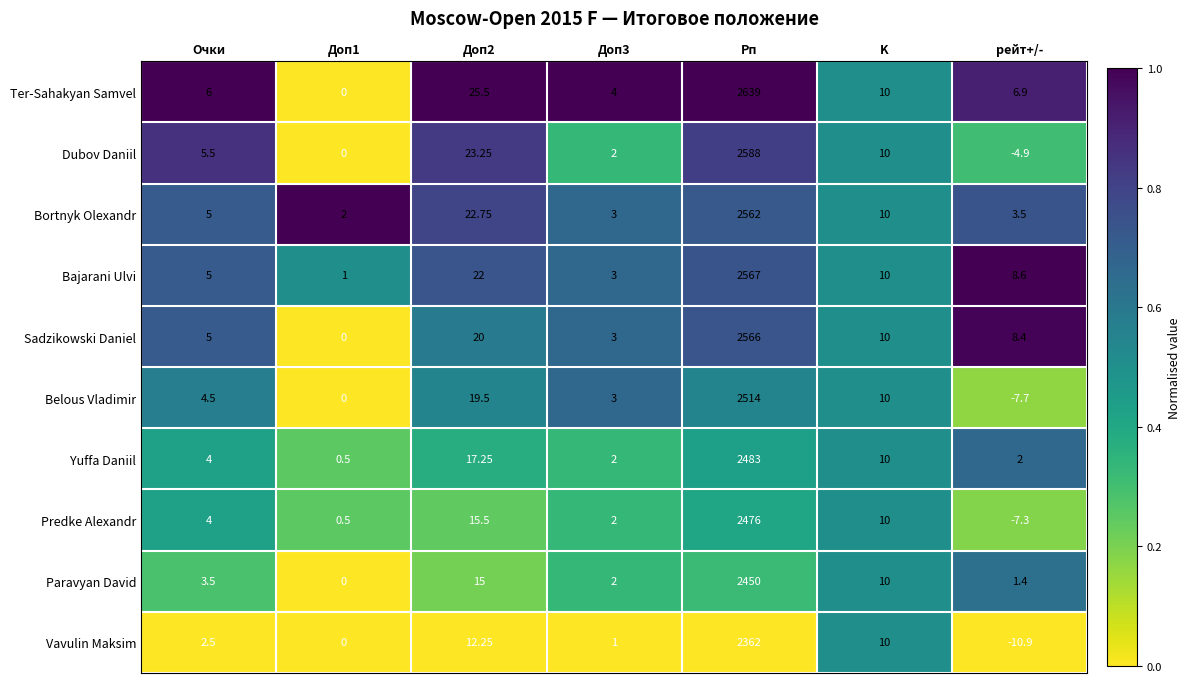

Rank the series at Рп from highest to lowest value.

Ter-Sahakyan Samvel, Dubov Daniil, Bajarani Ulvi, Sadzikowski Daniel, Bortnyk Olexandr, Belous Vladimir, Yuffa Daniil, Predke Alexandr, Paravyan David, Vavulin Maksim